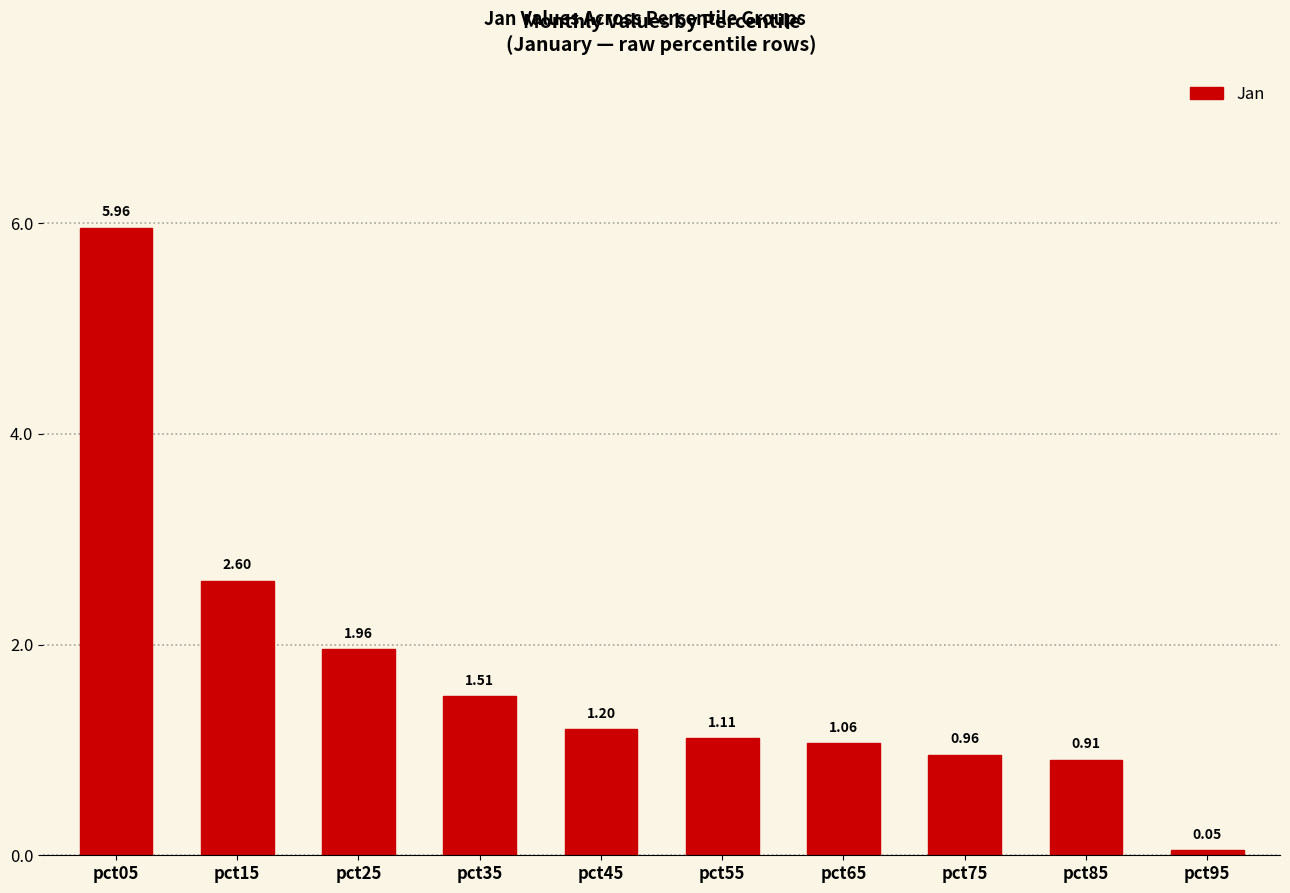

What is the change in value from pct05 to pct25?

-4.0